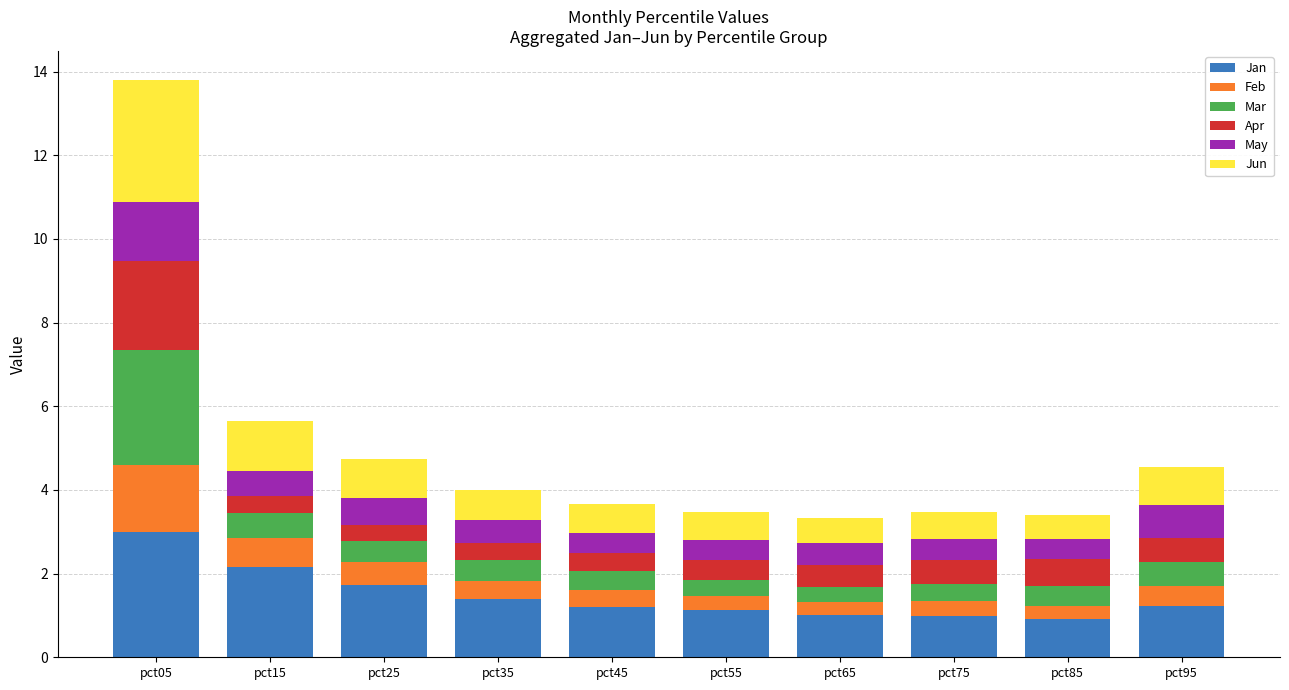

What is the total value across all series at pct85?

3.4